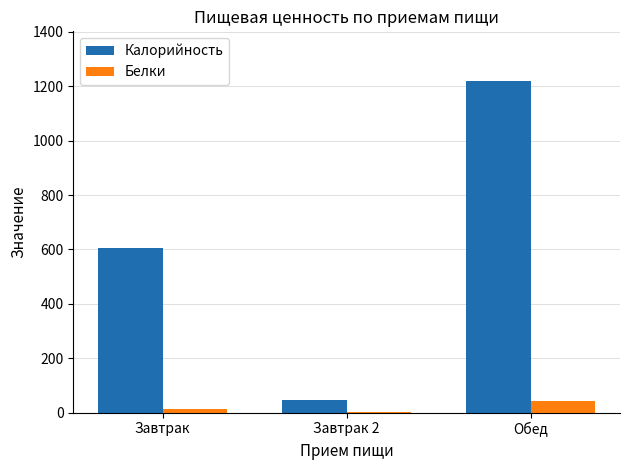

True or false: Калорийность has a value of 1902 at Обед.

False